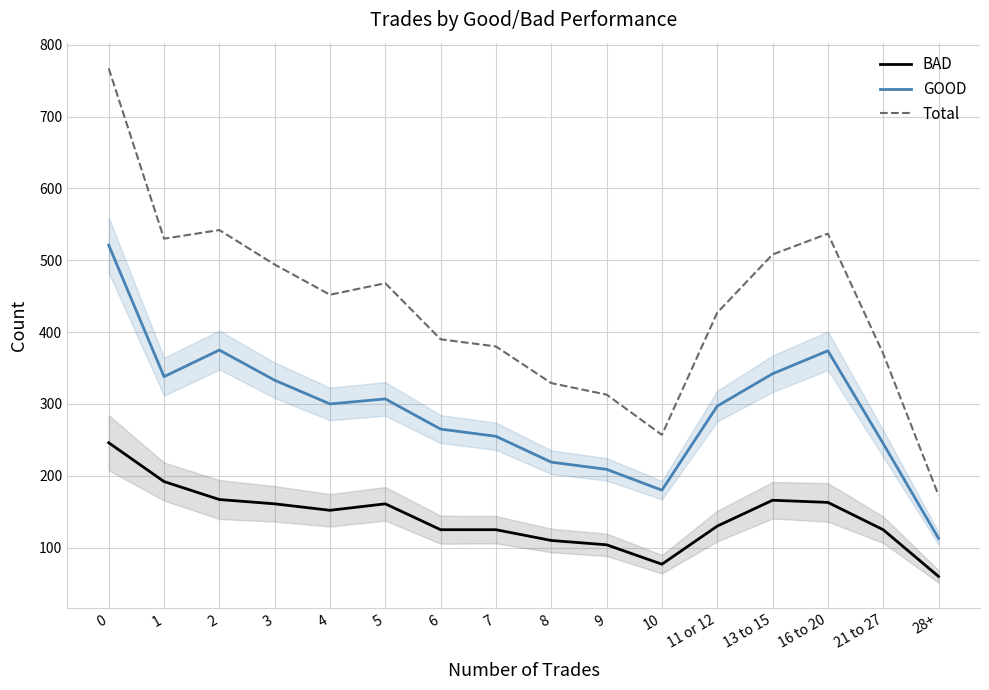

Does the chart display data point markers on the line(s)?

No